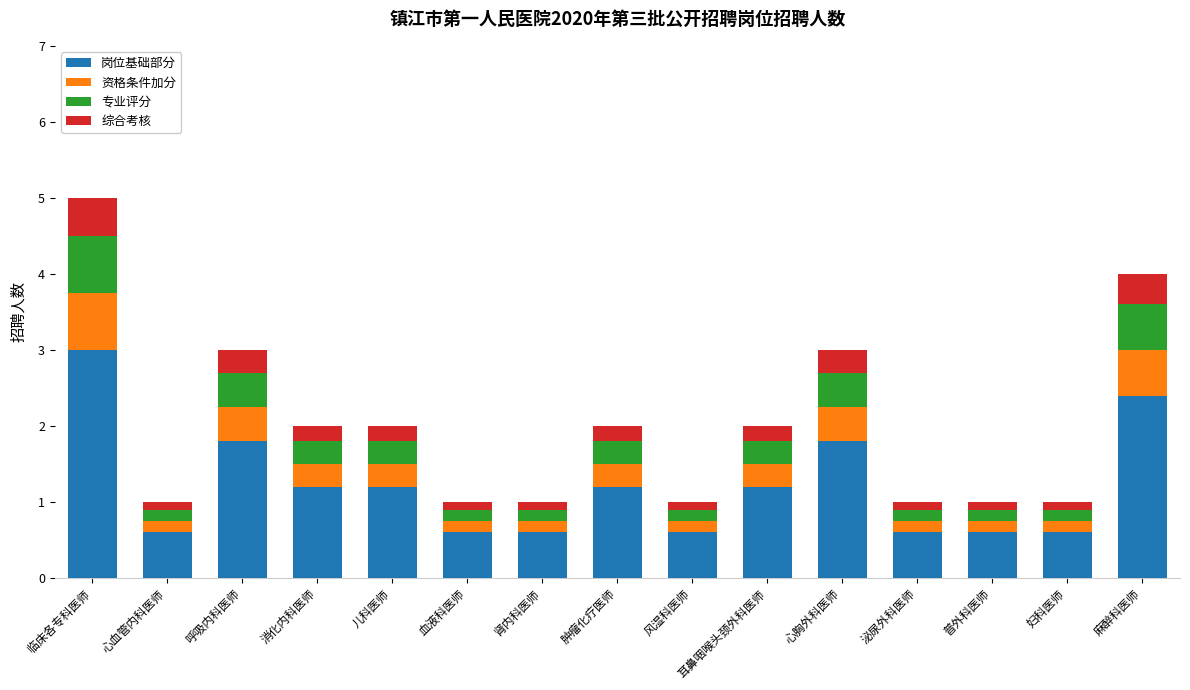

The value of 岗位基础部分 at 普外科医师 is 0.3. True or false?

False